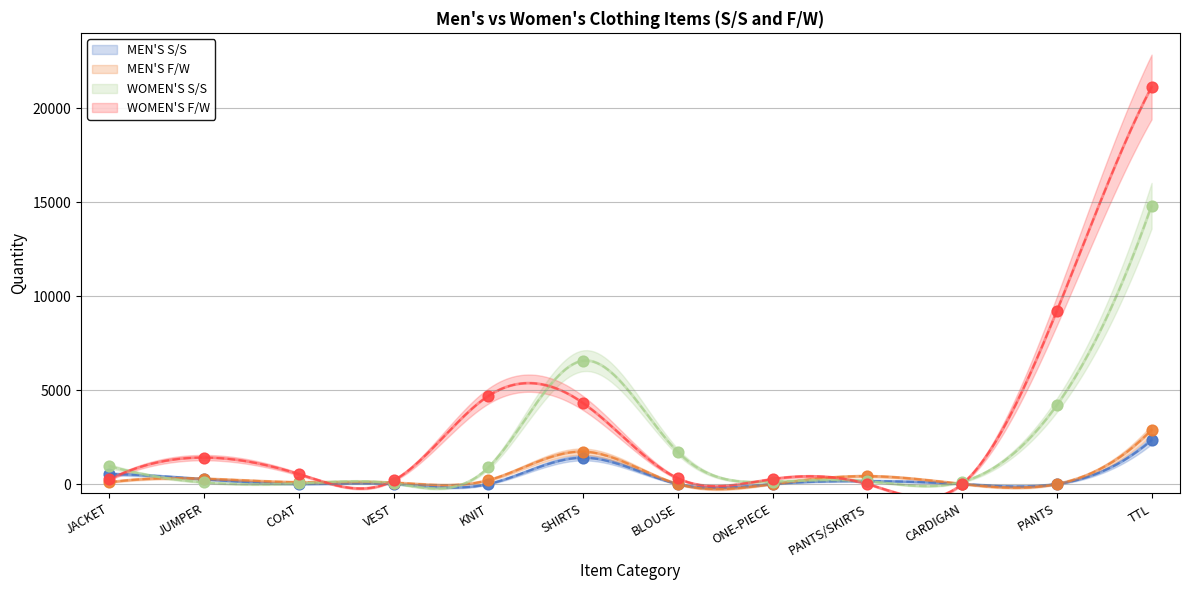

At how many categories does at least one series exceed 17917?

1